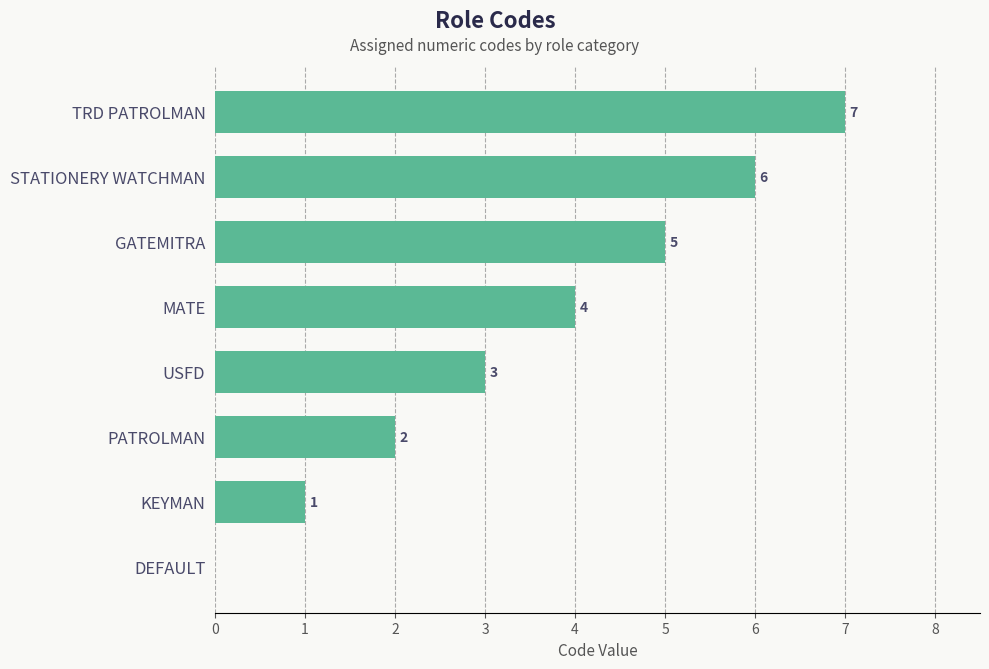

Reading bottom to top, list all the values displayed in this chart.

DEFAULT=0	KEYMAN=1	PATROLMAN=2	USFD=3	MATE=4	GATEMITRA=5	STATIONERY WATCHMAN=6	TRD PATROLMAN=7